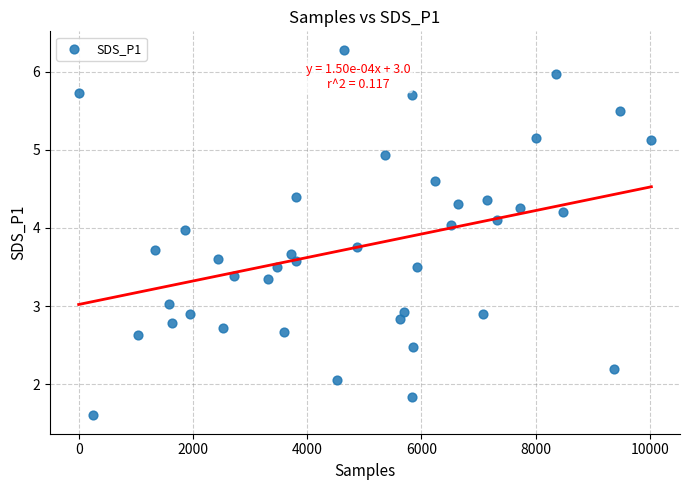

What is the range of X values (max minus min)?

10023.0